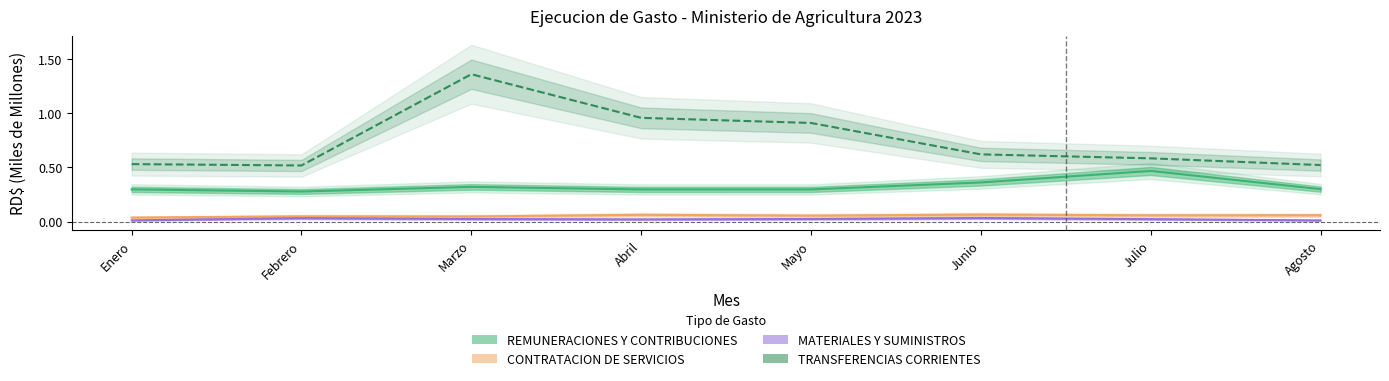

Is the value of CONTRATACION DE SERVICIOS at Junio greater than the value of MATERIALES Y SUMINISTROS at Junio?

Yes